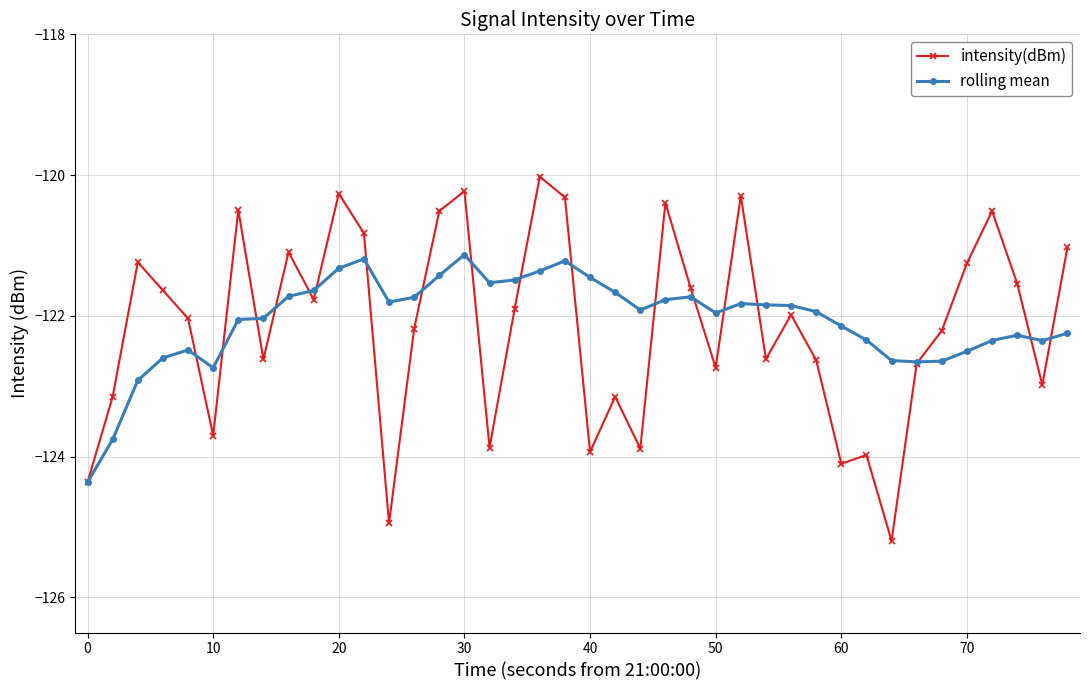

How many data points does each series have?

40